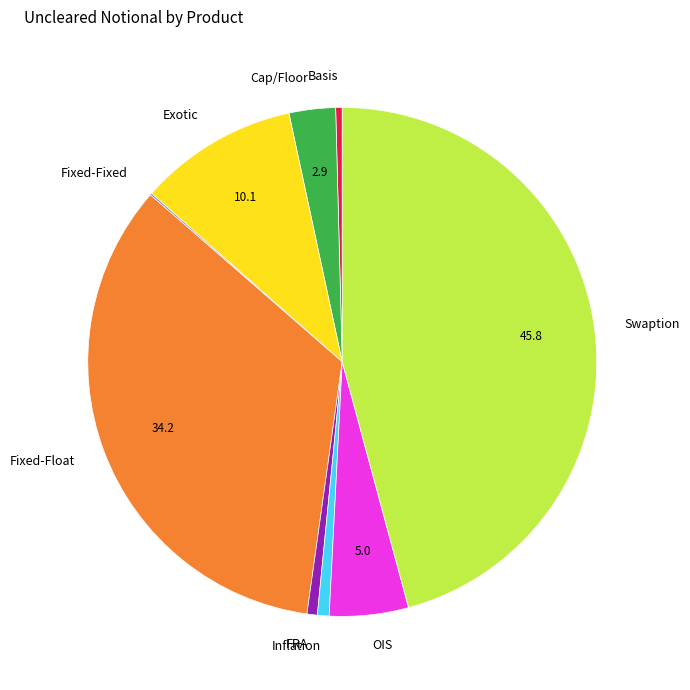

Is there any slice that represents more than half of the pie?

No